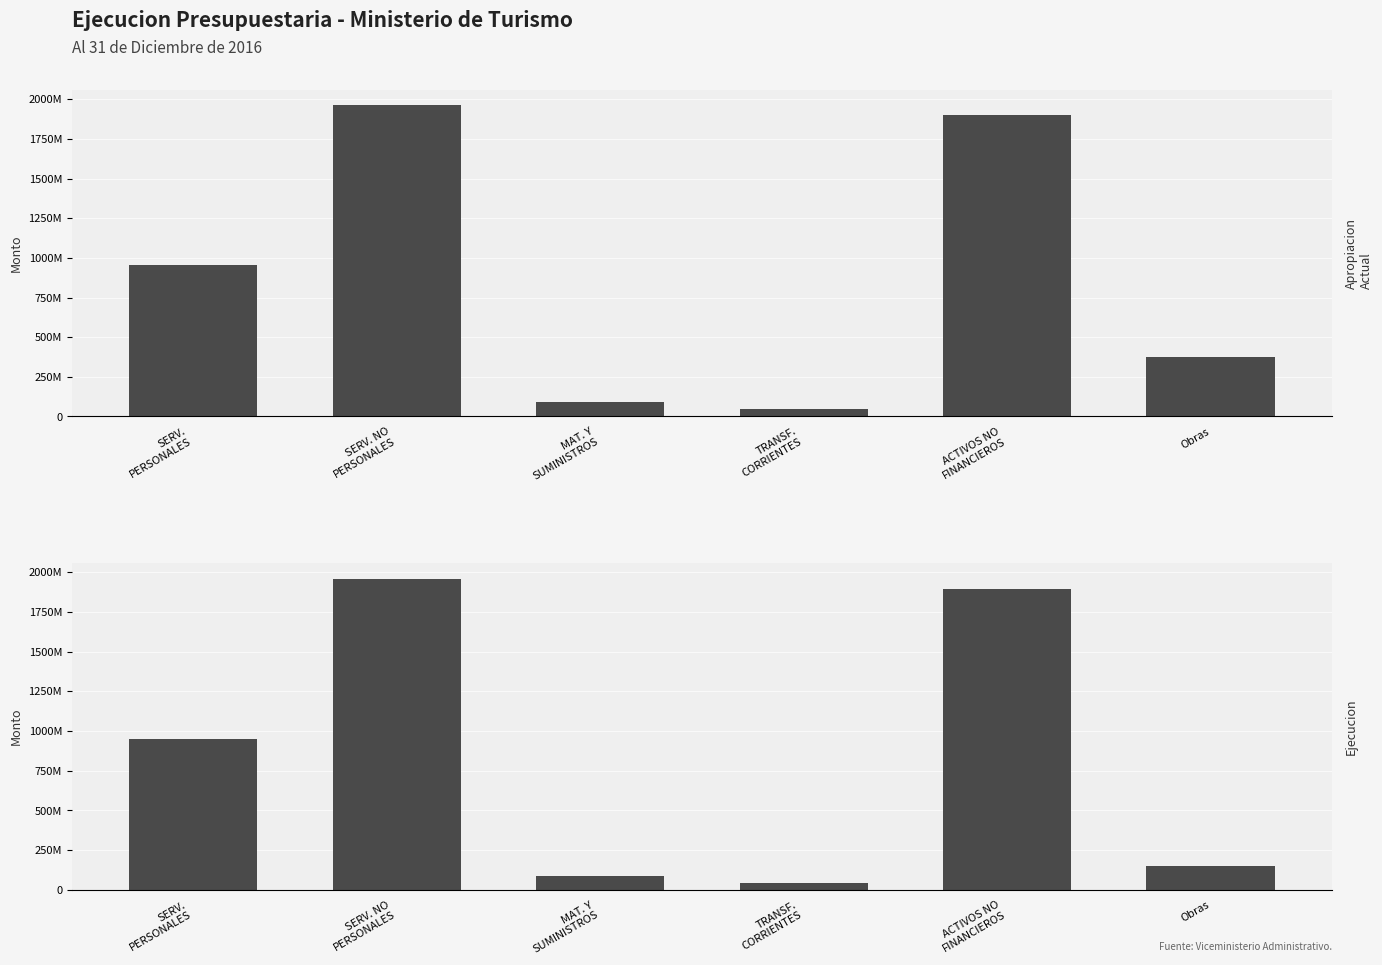

How many values in the Ejecucion series exceed 951678353?

3